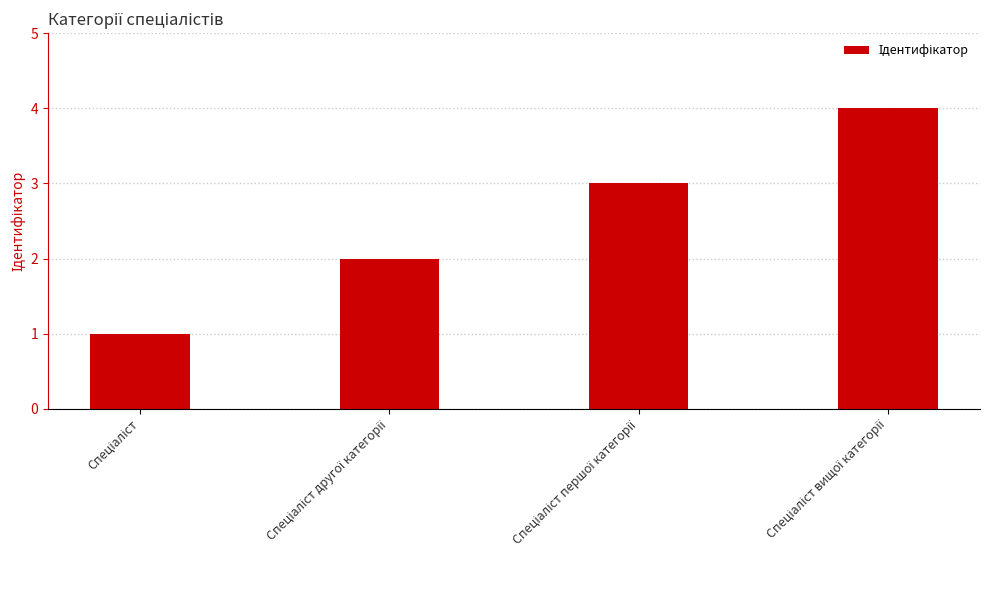

What is the minimum value shown in the chart?

1